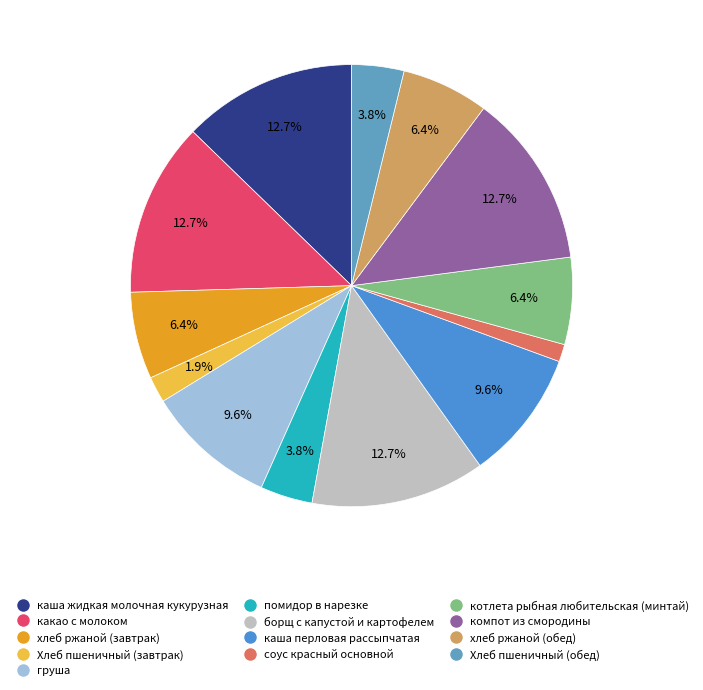

What percentage is NOT represented by котлета рыбная любительская (минтай)?

93.6%